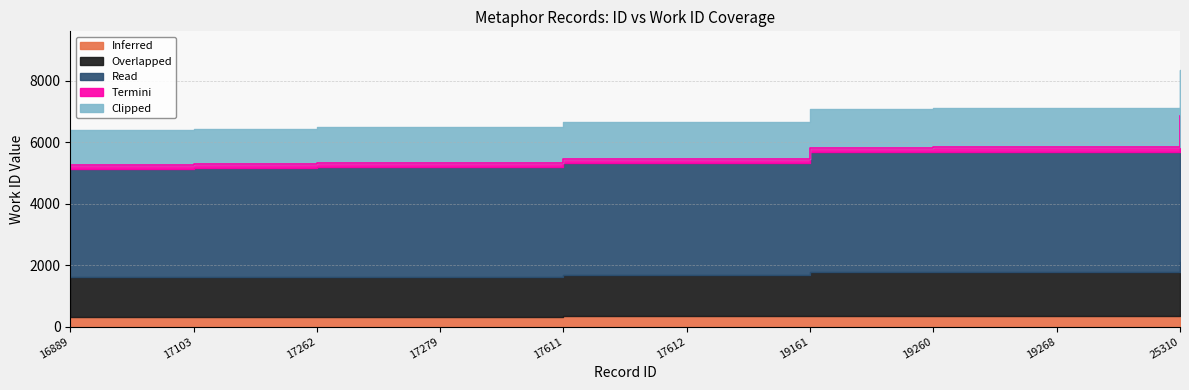

Which has a higher value, 19268 or 17262?

19268